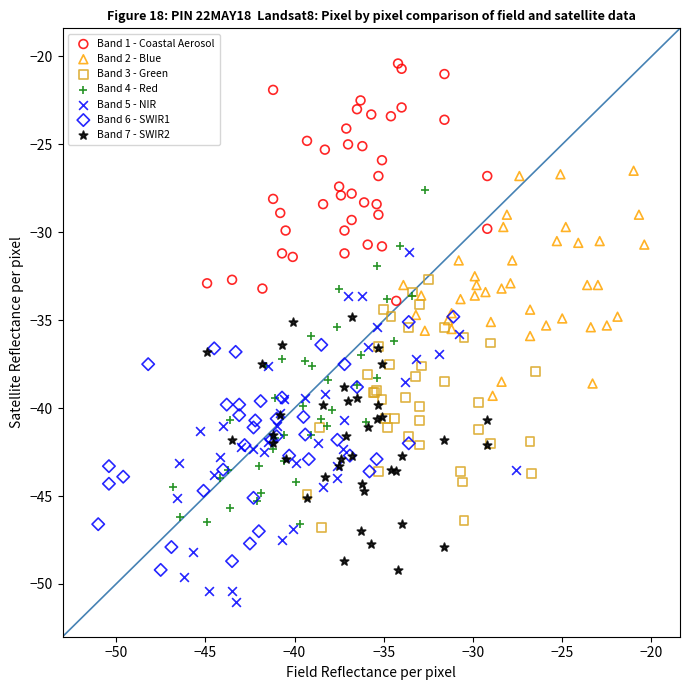

Which series contains the highest Y value?

Band 1 - Coastal Aerosol